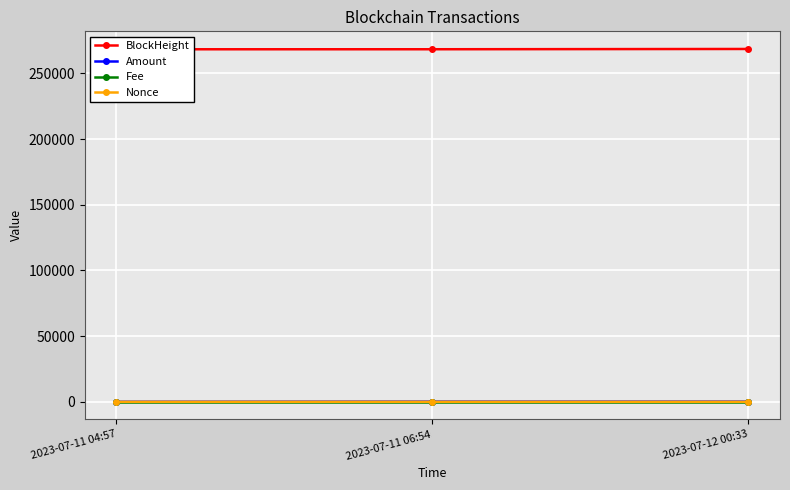

What position from the right is 2023-07-11 04:57?

3